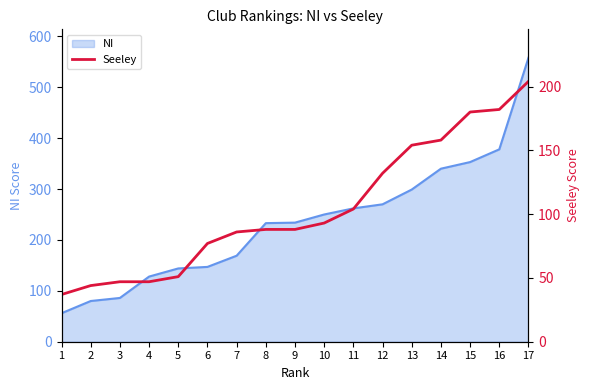

The value of NI at 13 is 519. True or false?

False